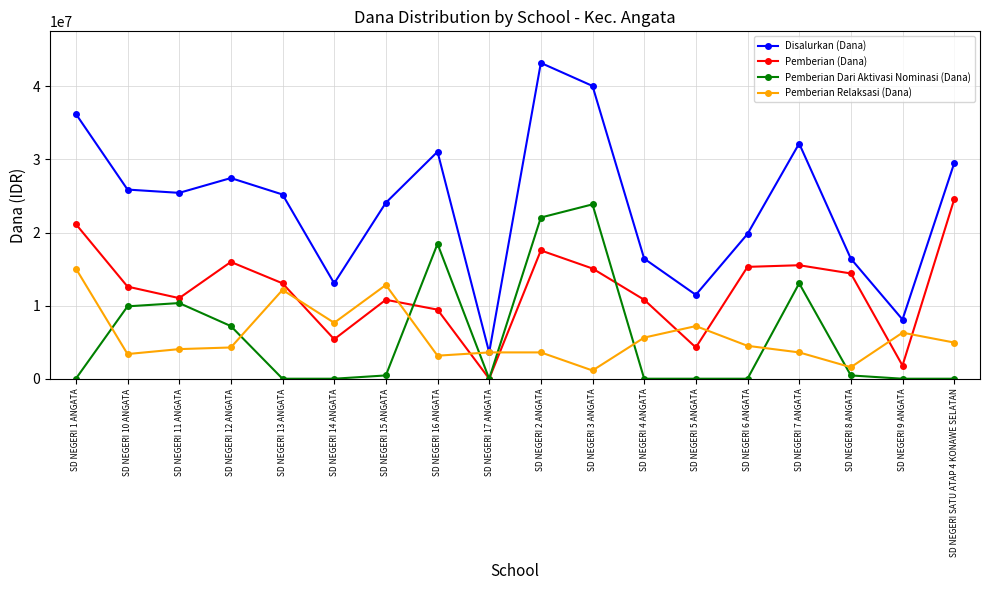

How many distinct data groups are displayed?

4